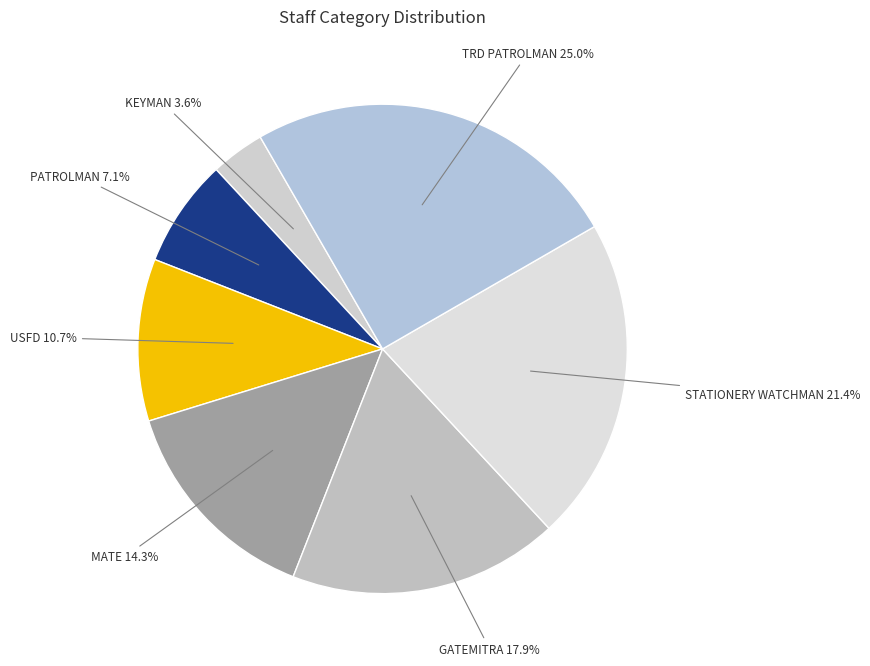

Combined, what portion of the pie is MATE and USFD?

25.0%